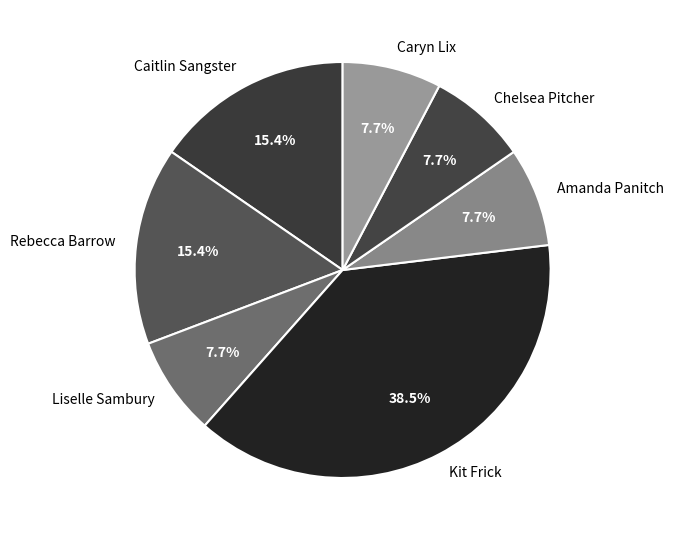

Is there any slice that represents more than half of the pie?

No